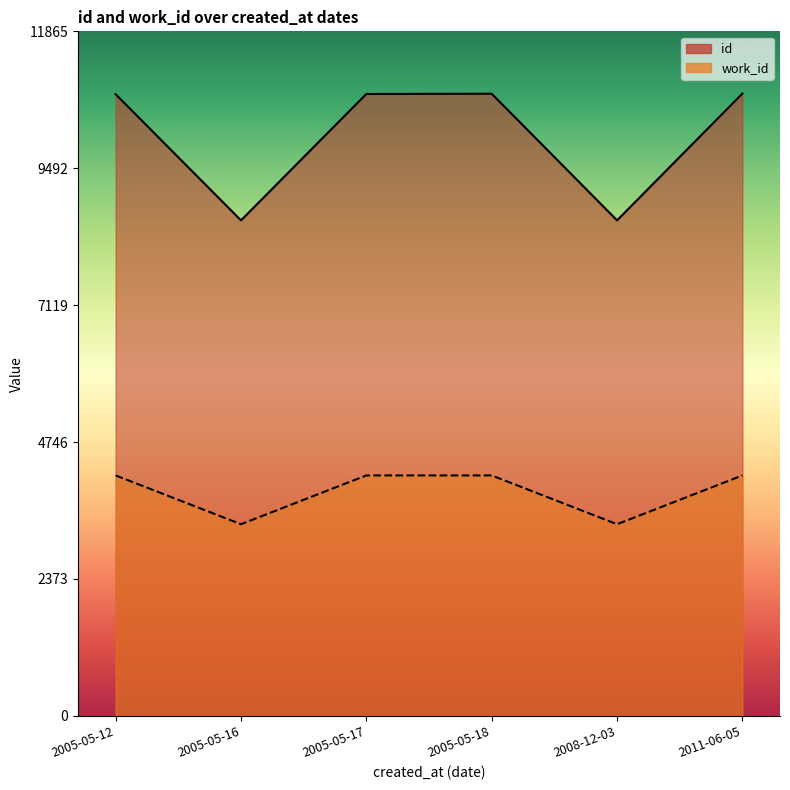

Reading left to right, what are all the values shown in this chart?

id: 10775	8589	10780	10784	8589	10787
work_id: 4167	3321	4167	4167	3321	4167